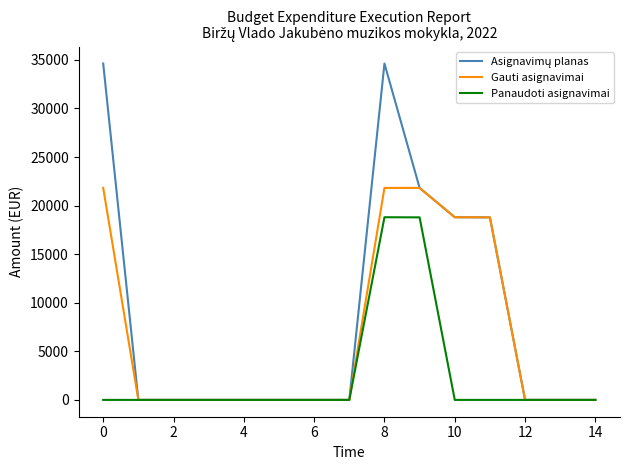

What is the greatest value displayed?

34619.0